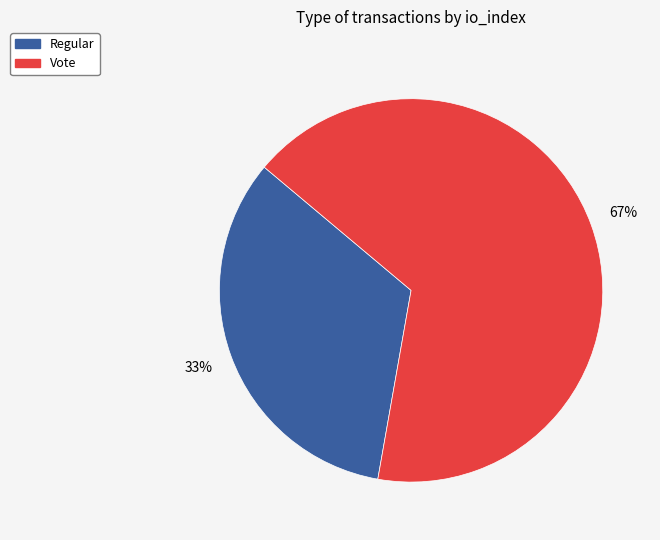

Do Regular and Vote together represent more than half of the pie?

Yes